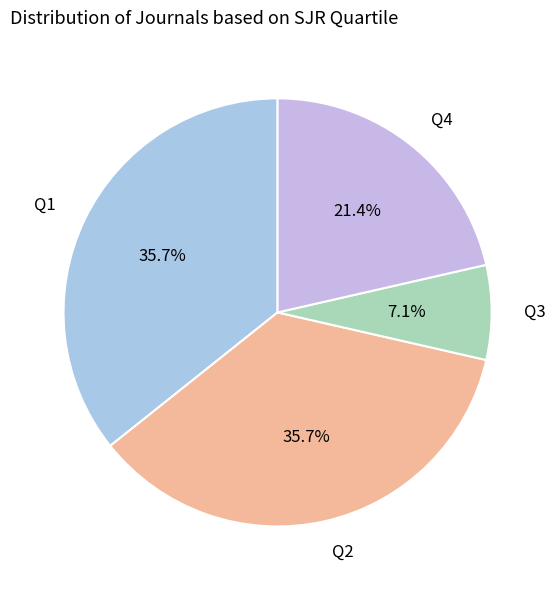

To the nearest percent, what is the difference between the largest and smallest slice percentages?

29%